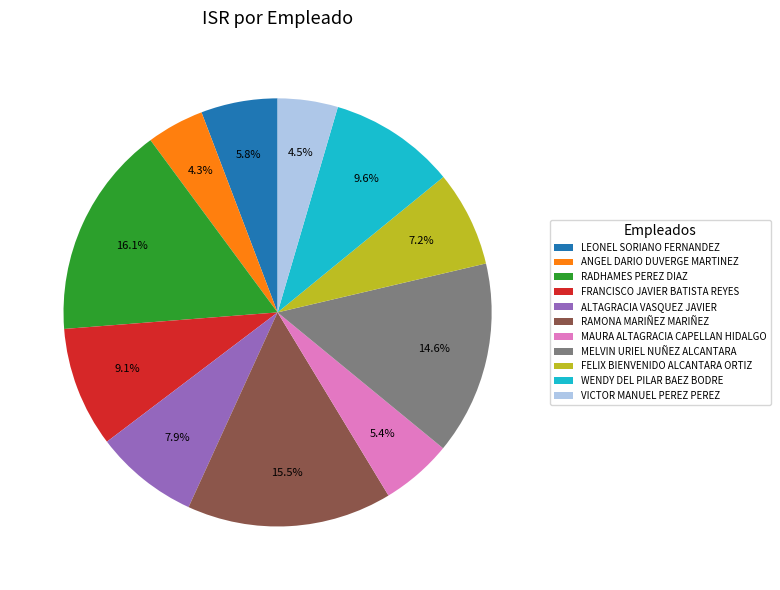

To the nearest percent, what is the average slice percentage?

9%